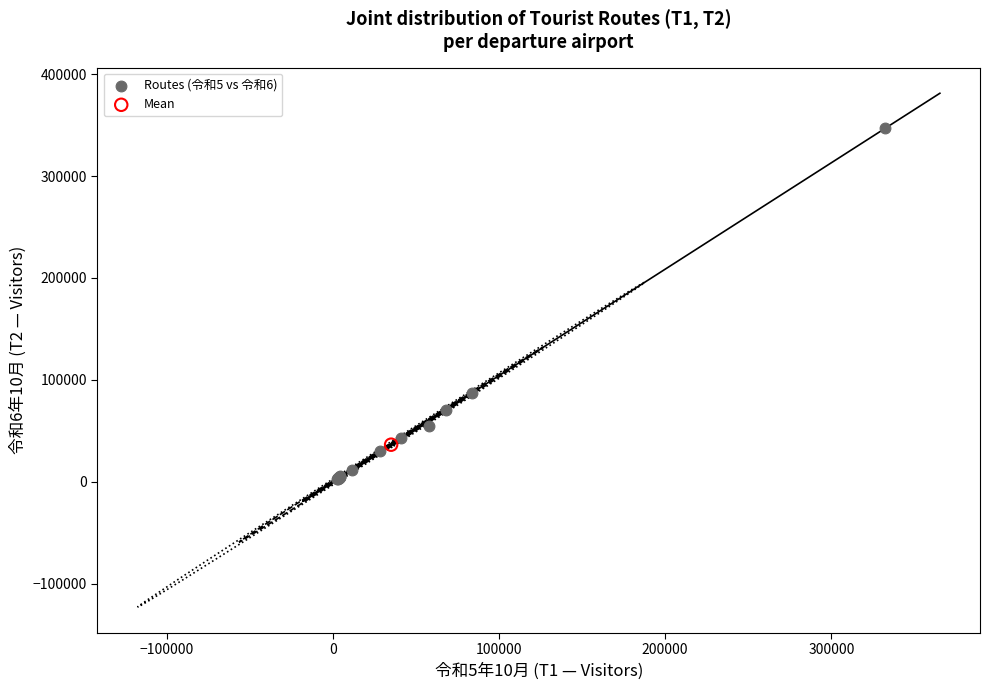

What are all the series names shown in the legend?

Routes (令和5 vs 令和6), Mean